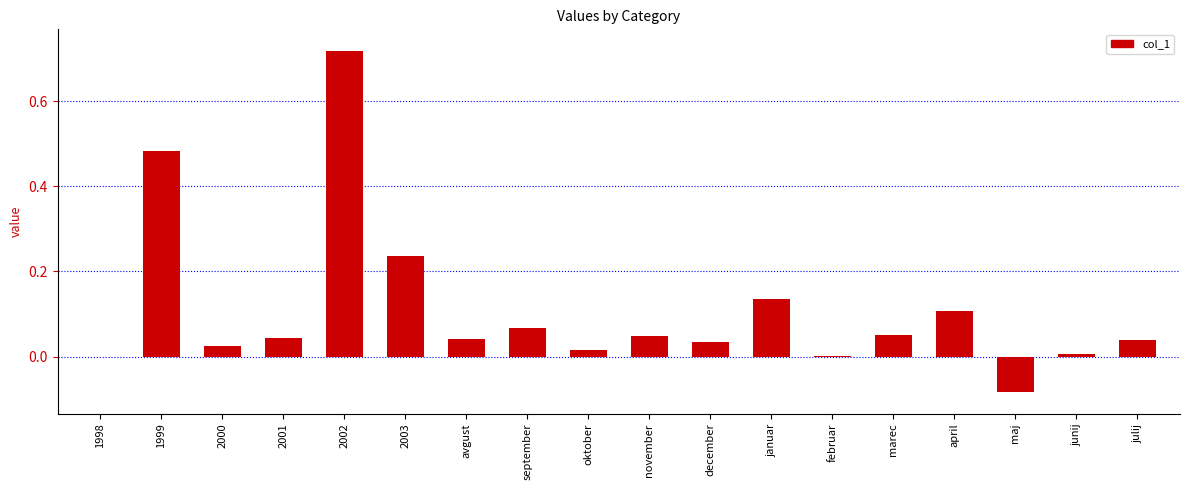

Which label corresponds to the largest value in the chart?

2002